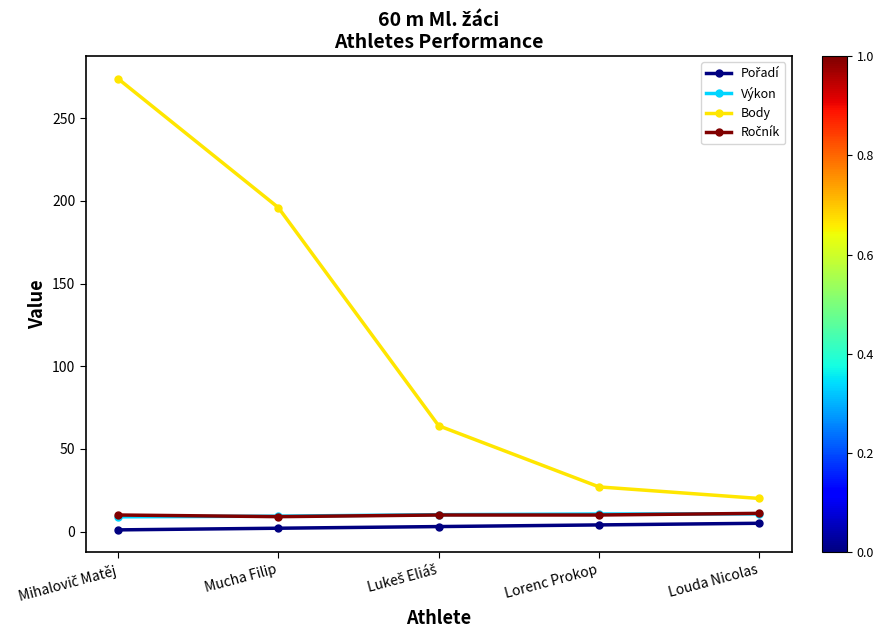

How many distinct data groups are displayed?

4